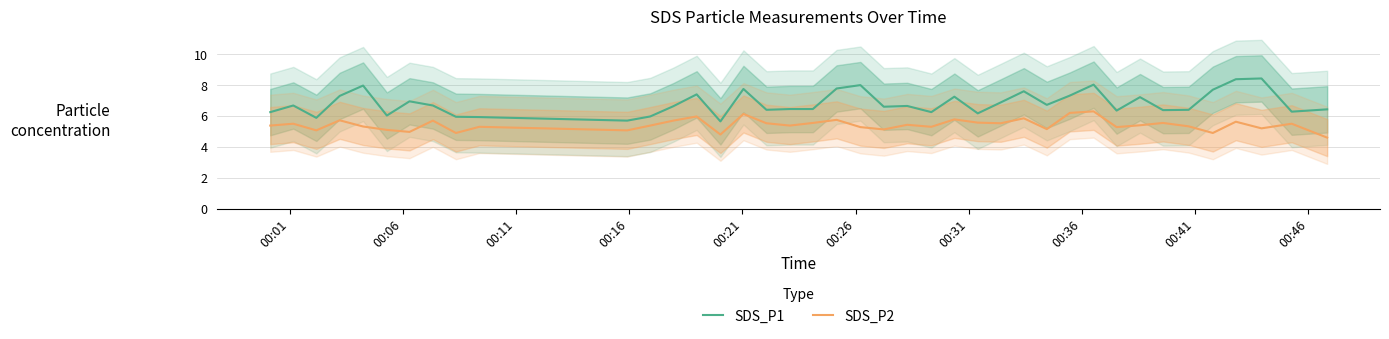

Which series has the largest total across all categories?

SDS_P1